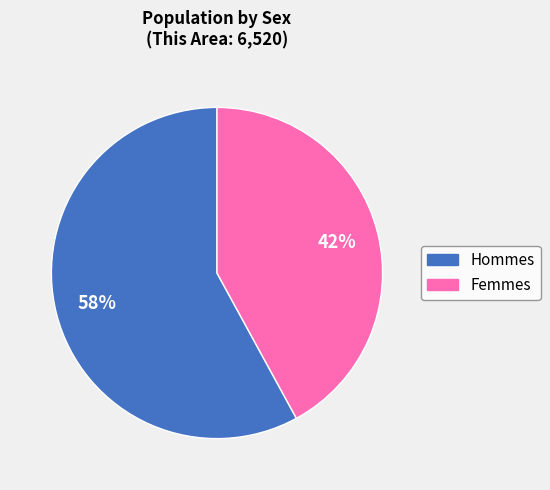

To the nearest percent, what is the average slice percentage?

50%